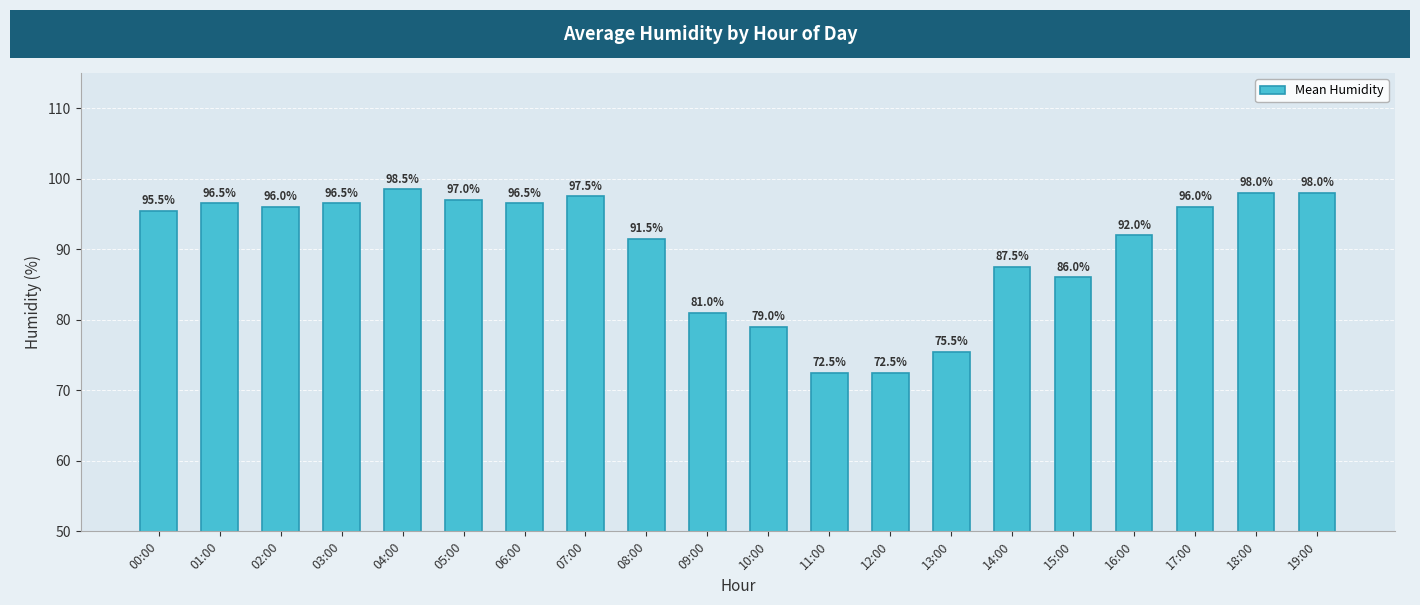

What is the ratio of the value at 09:00 to the value at 00:00?

0.8